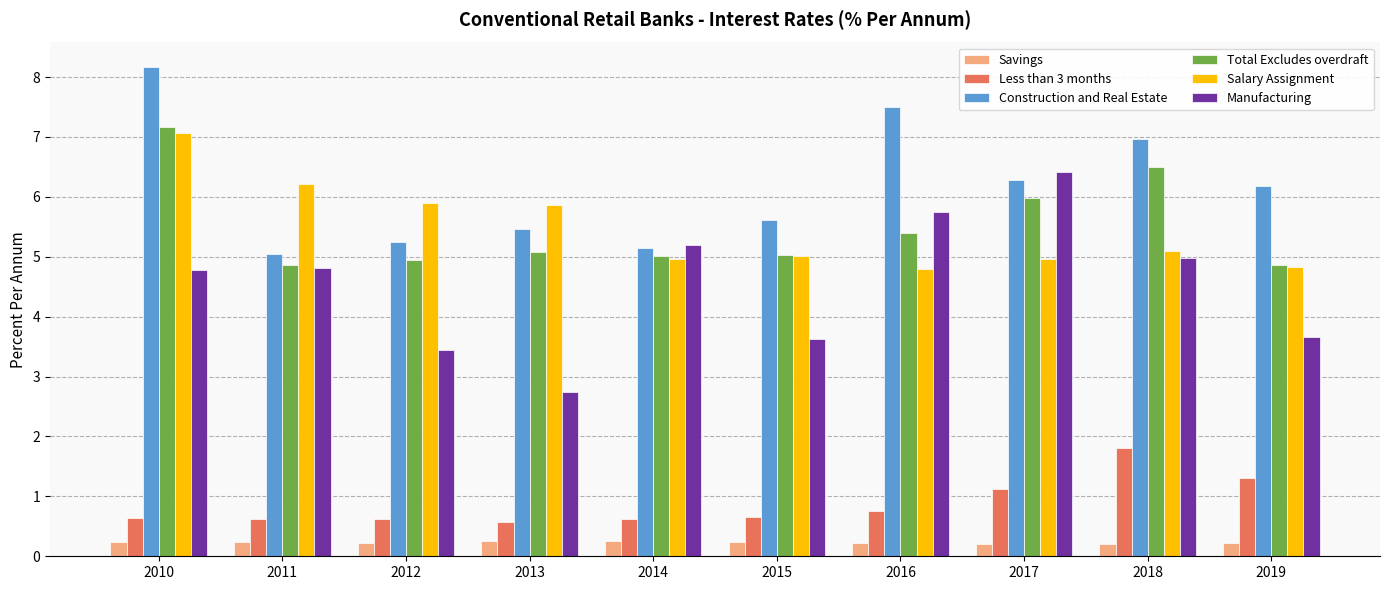

The Savings series shows 0.2 at 2017. True or false?

True